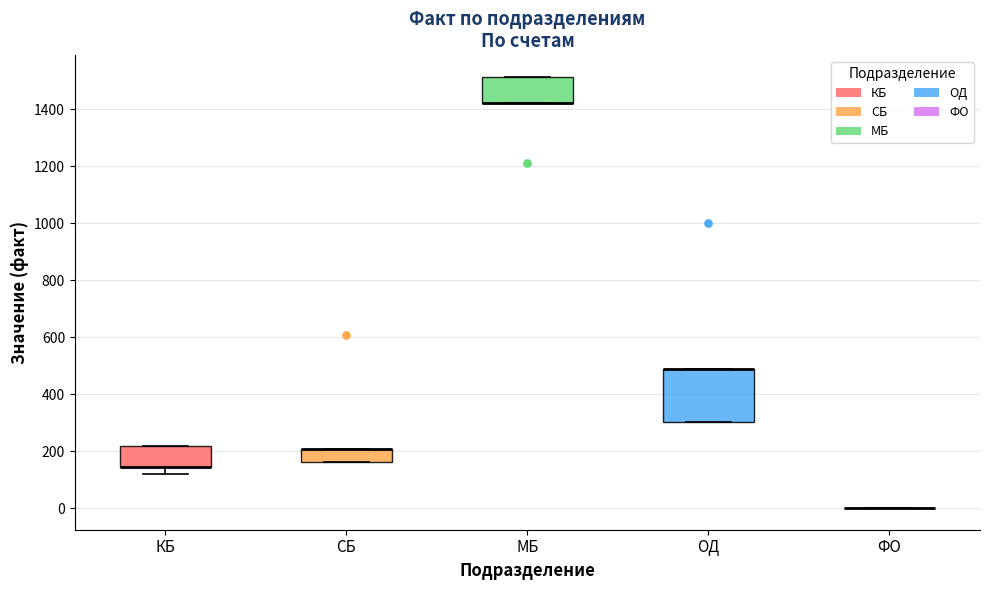

Comparing the boxes themselves (not the whiskers), which one is the tallest?

ОД